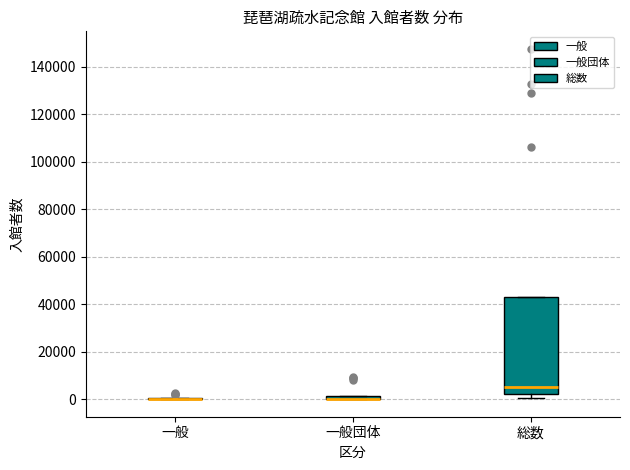

Comparing the boxes themselves (not the whiskers), which one is the tallest?

総数